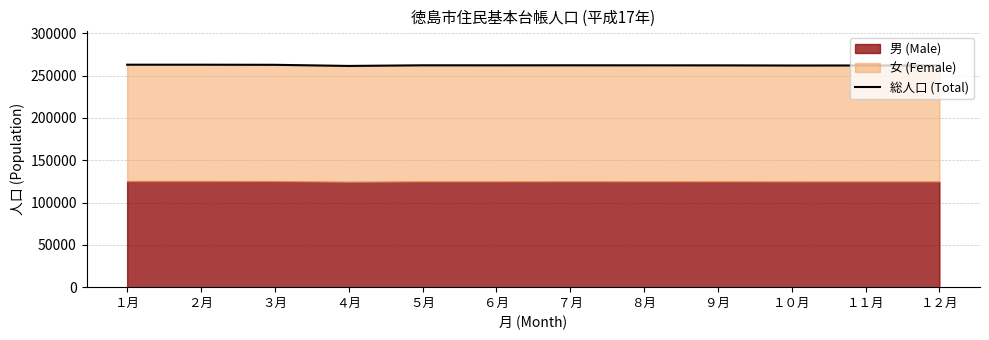

Reading left to right, transcribe all the data shown in this chart.

１月=262816	２月=262820	３月=262696	４月=261359	５月=262104	６月=262087	７月=262115	８月=262077	９月=262040	１０月=261850	１１月=261914	１２月=261861